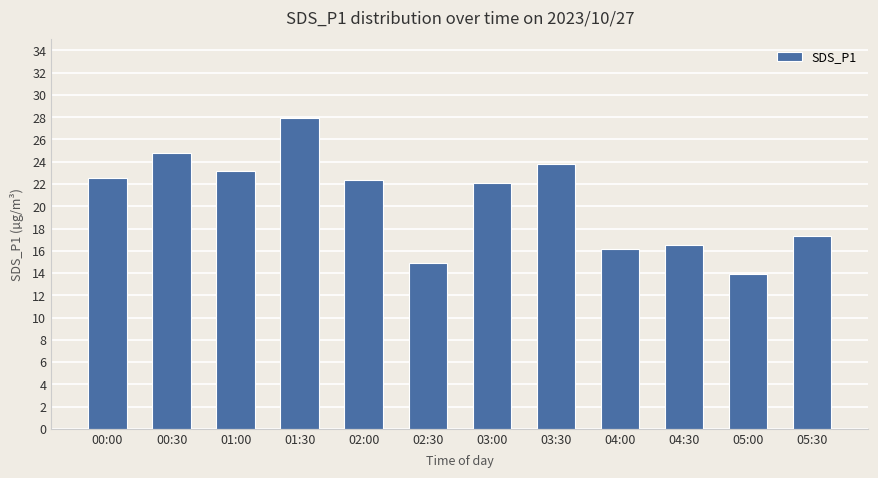

Reading left to right, what are all the values shown in this chart?

22.5	24.8	23.1	28.0	22.3	14.9	22.1	23.8	16.2	16.5	13.9	17.4